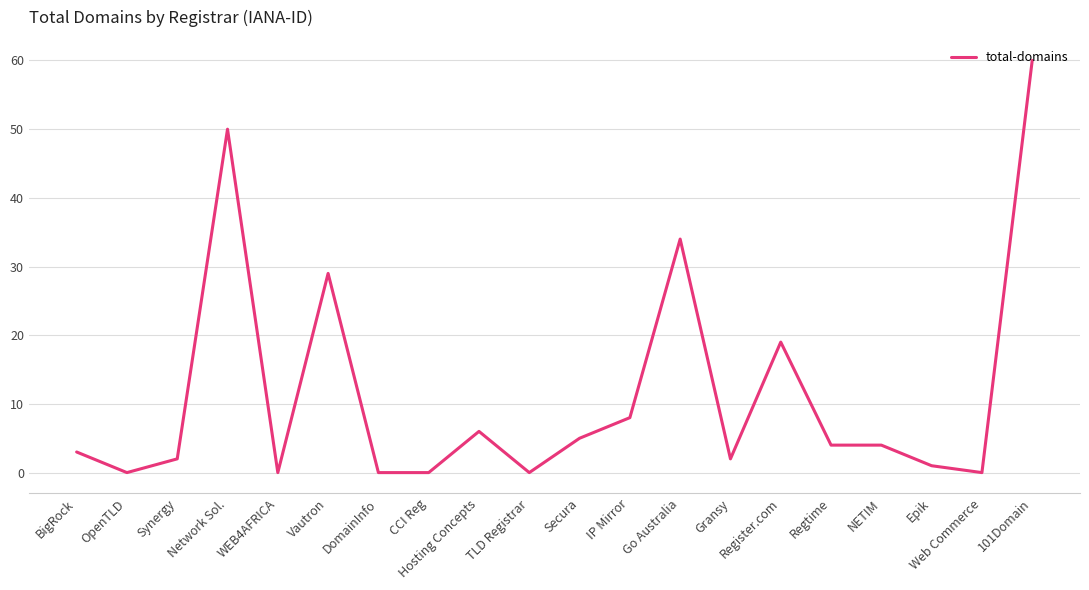

True or false: the data has more than 0 interior local peaks.

True